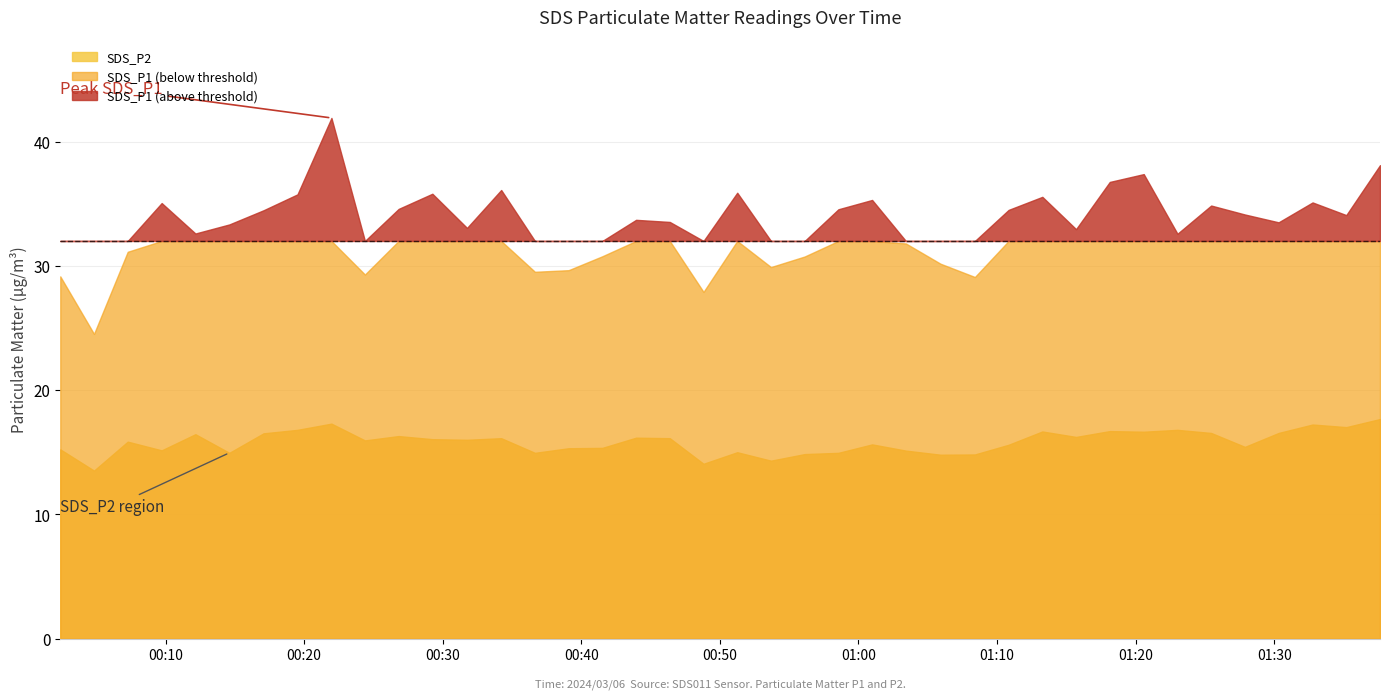

How many values in the SDS_P1 series exceed 33?

24